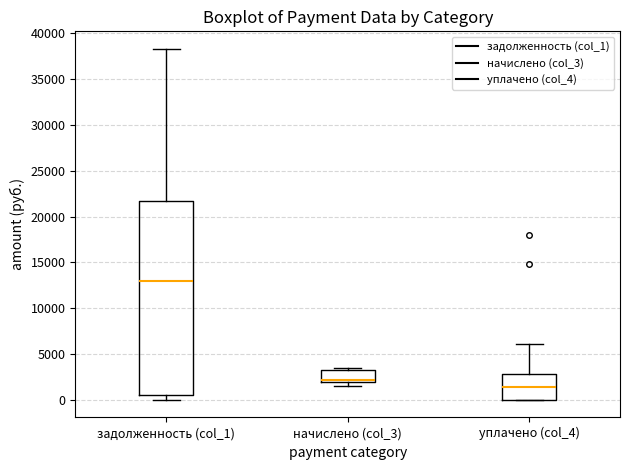

Reading left to right, transcribe this box plot: for each box, give where its median line is, the range the box spans, and where its two whiskers end, as read against the y-axis. The values are not printed on the chart, so give them approximately, as read against the axis.

задолженность (col_1): median 13000, box 500 to 21500, whiskers 0 to 38500
начислено (col_3): median 2000 (just above the box's lower edge), box 2000 to 3500, whiskers 1500 to 3500 (just above the box's upper edge)
уплачено (col_4): median 1500, box 0 to 3000, whiskers 0 to 6000